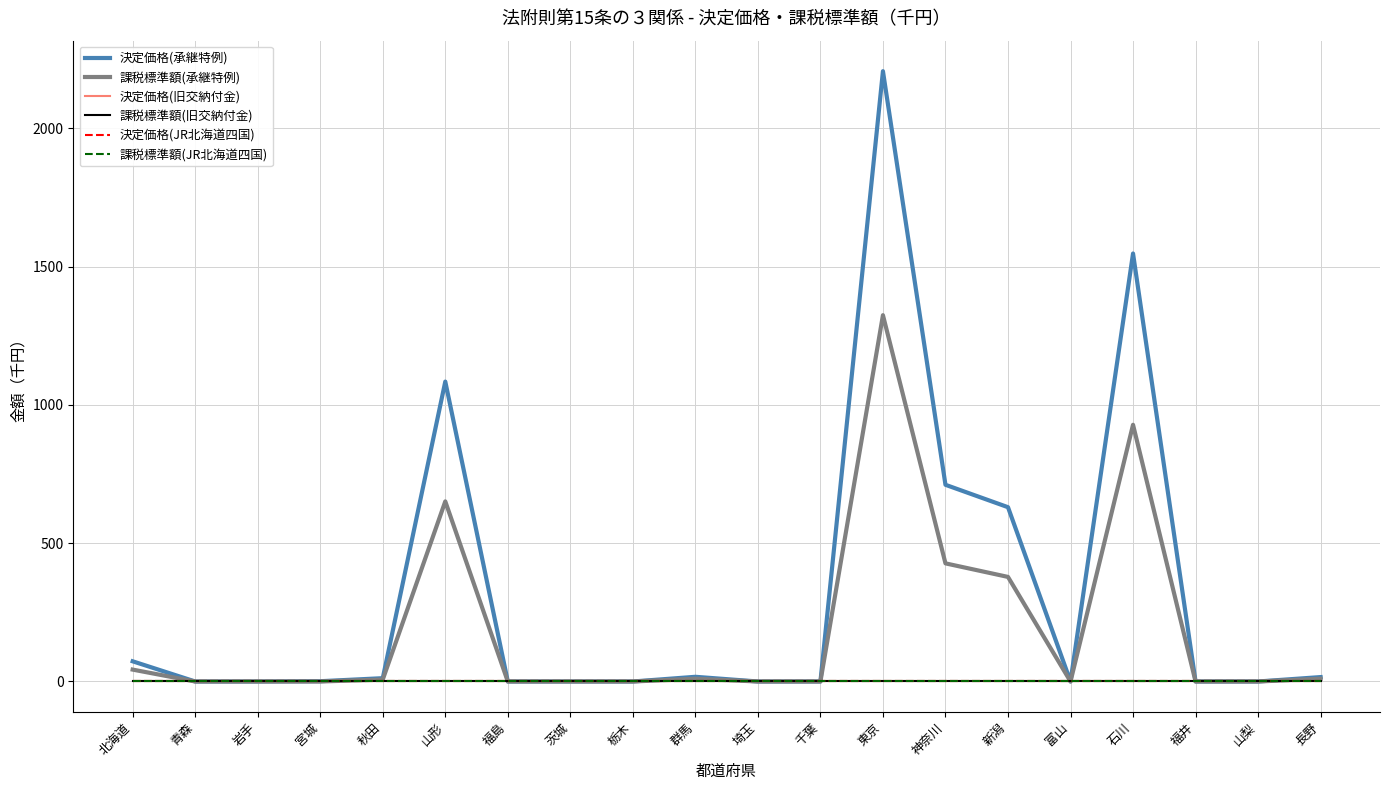

Where is 決定価格(JR北海道四国) nearest to the value 0?

北海道